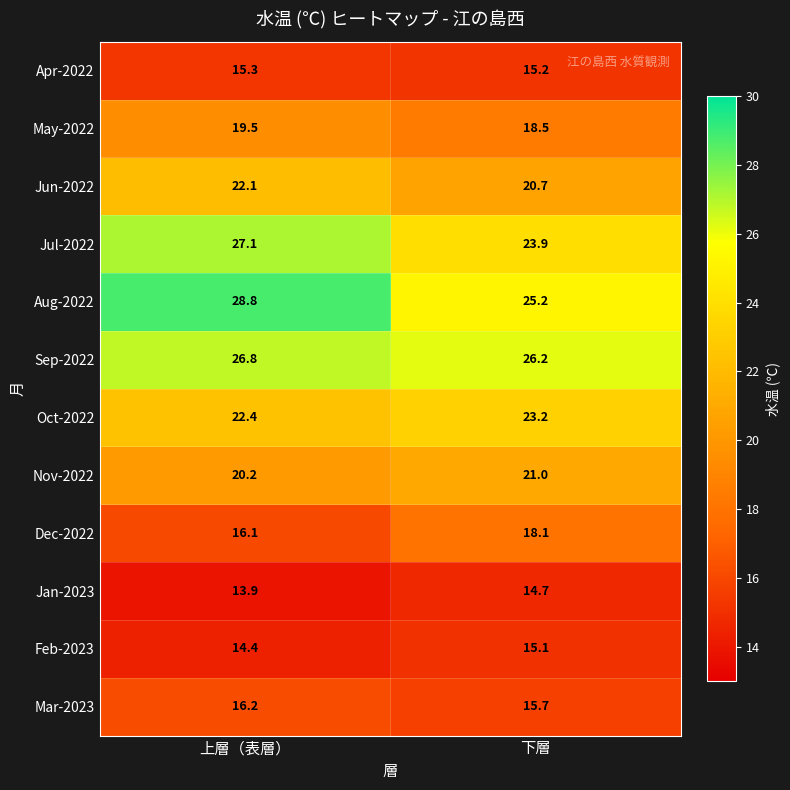

How many categories are shown in the chart?

2